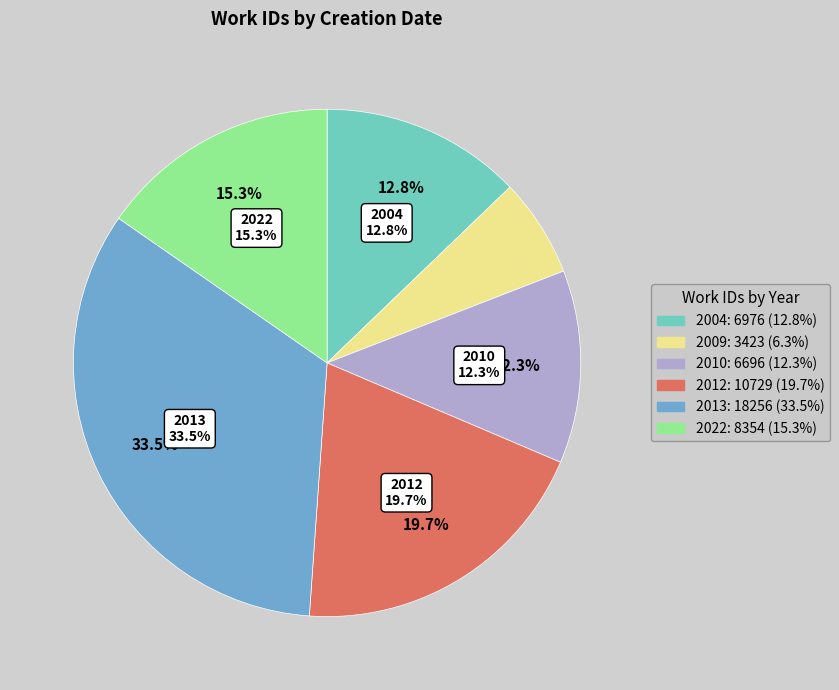

Is 2004-03-16 the majority of the pie?

No